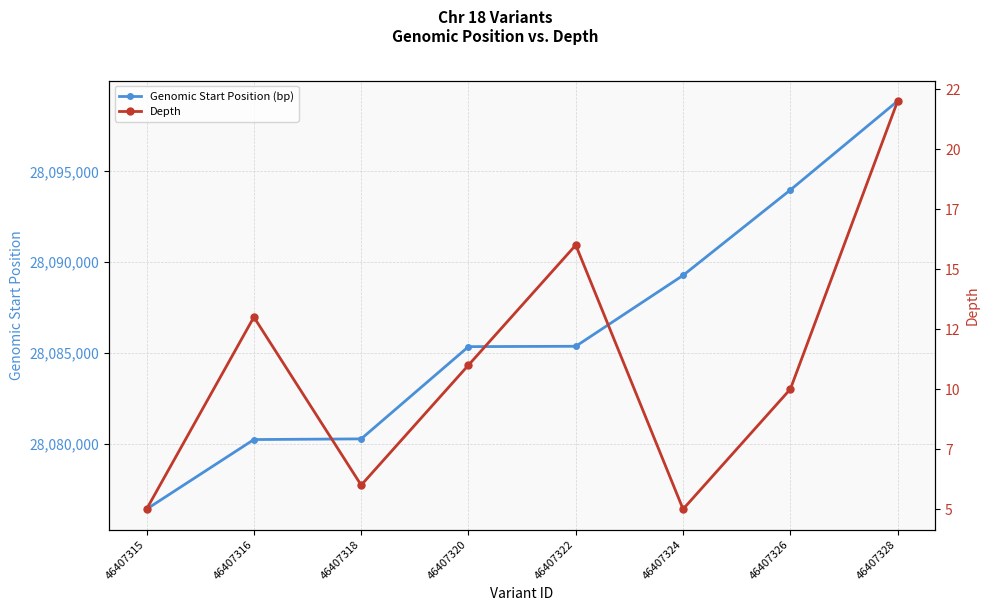

What is the difference between the highest and lowest values at 46407326?

28093969